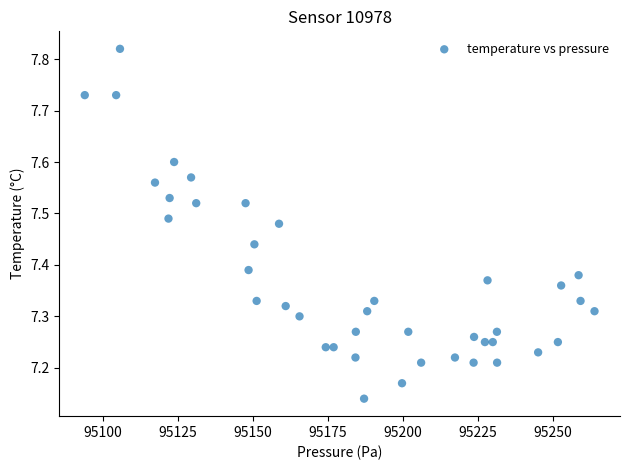

What is the range of Y values (max minus min)?

0.7